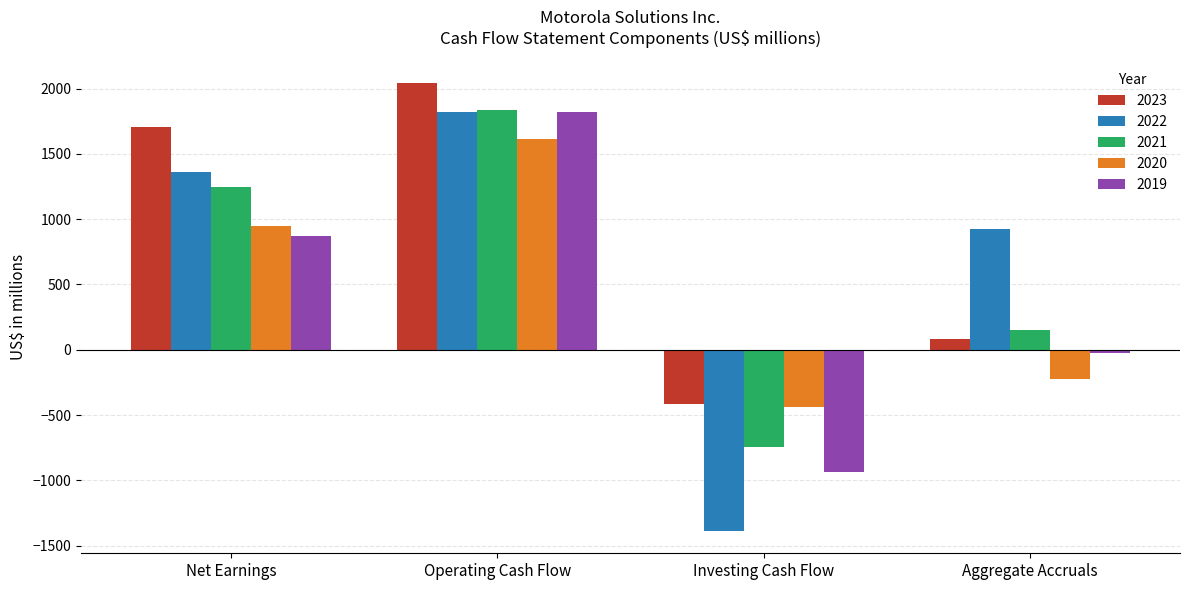

What is the maximum value shown in the chart?

2044